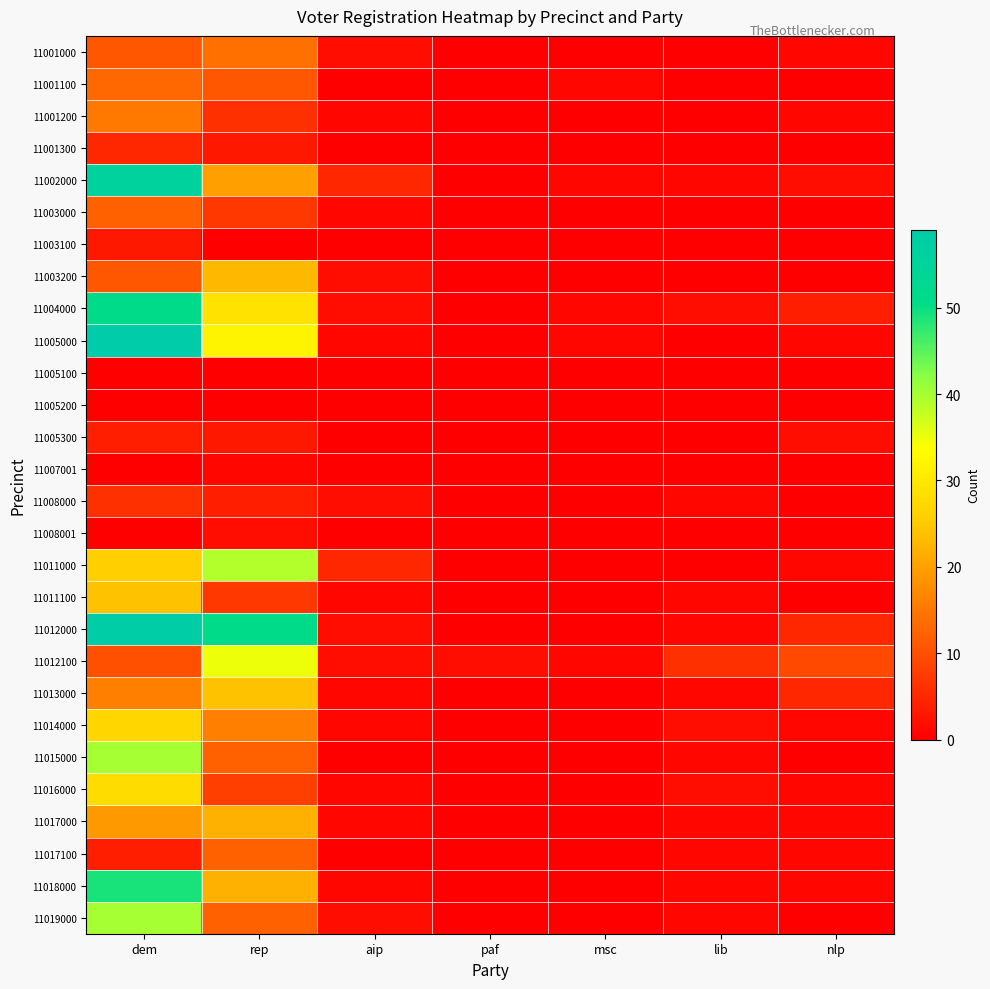

Which series changed the most between dem and nlp?

11005000